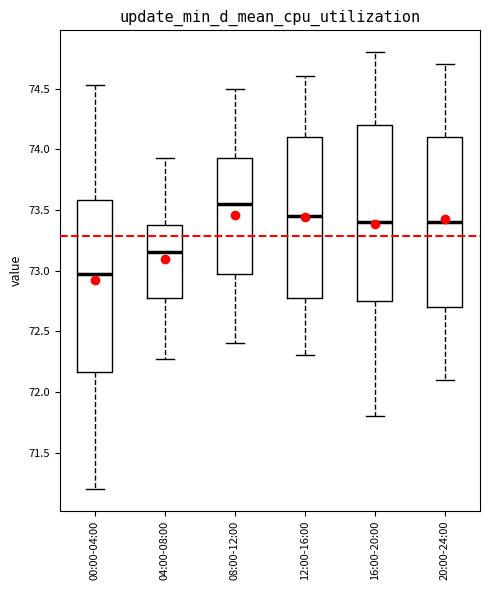

Reading left to right, read every box against the y-axis: the position of its median line, the range the box covers, and the ends of its whiskers. The values are not printed on the chart, so give them approximately, as read against the axis.

00:00-04:00: median 72.95, box 72.15 to 73.60, whiskers 71.20 to 74.55
04:00-08:00: median 73.15, box 72.75 to 73.40, whiskers 72.25 to 73.95
08:00-12:00: median 73.55, box 73.00 to 73.95, whiskers 72.40 to 74.50
12:00-16:00: median 73.45, box 72.80 to 74.10, whiskers 72.30 to 74.60
16:00-20:00: median 73.40, box 72.75 to 74.20, whiskers 71.80 to 74.80
20:00-24:00: median 73.40, box 72.70 to 74.10, whiskers 72.10 to 74.70